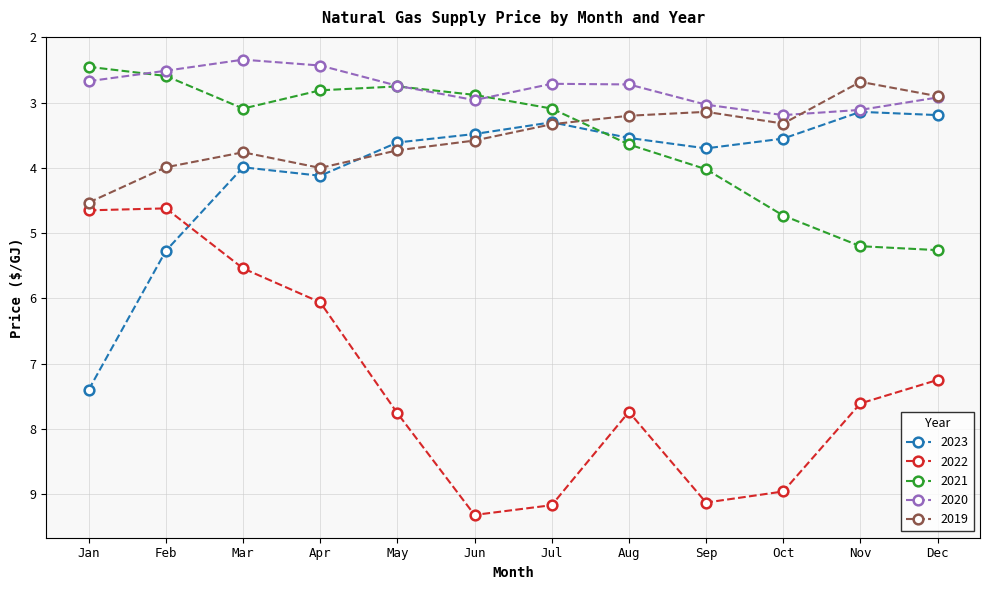

Read the 2021 value at Aug.

3.6